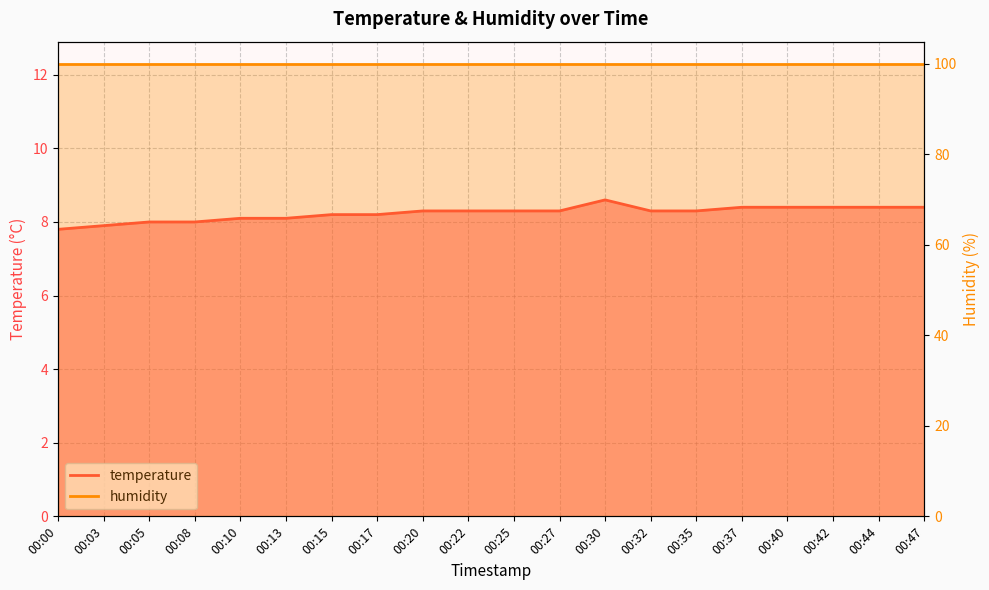

Reading left to right, what are all the values shown in this chart?

7.8	7.9	8.0	8.0	8.1	8.1	8.2	8.2	8.3	8.3	8.3	8.3	8.6	8.3	8.3	8.4	8.4	8.4	8.4	8.4